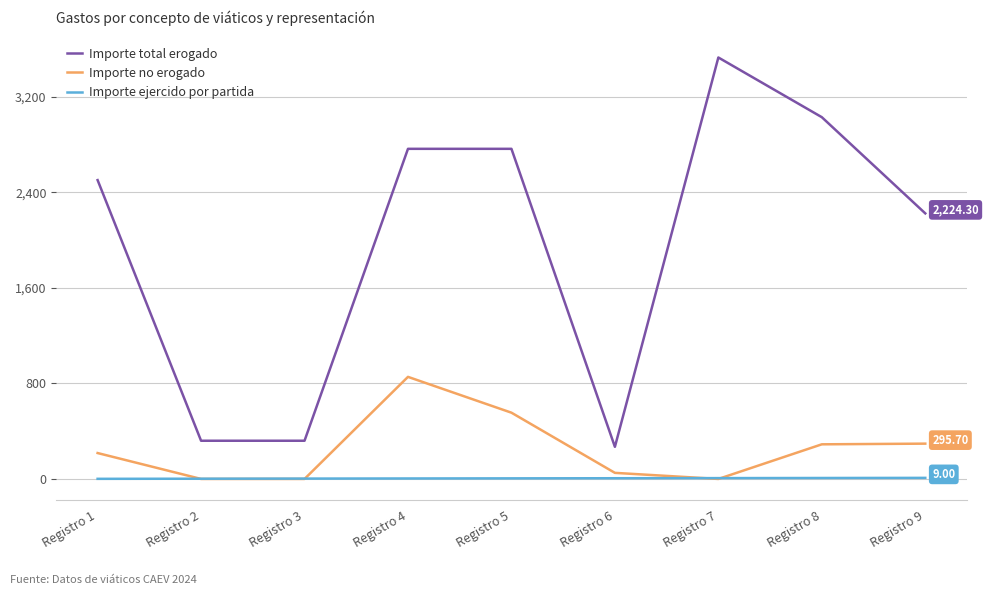

What is the sum of the Importe total erogado values at Registro 5 and Registro 1?

5268.0